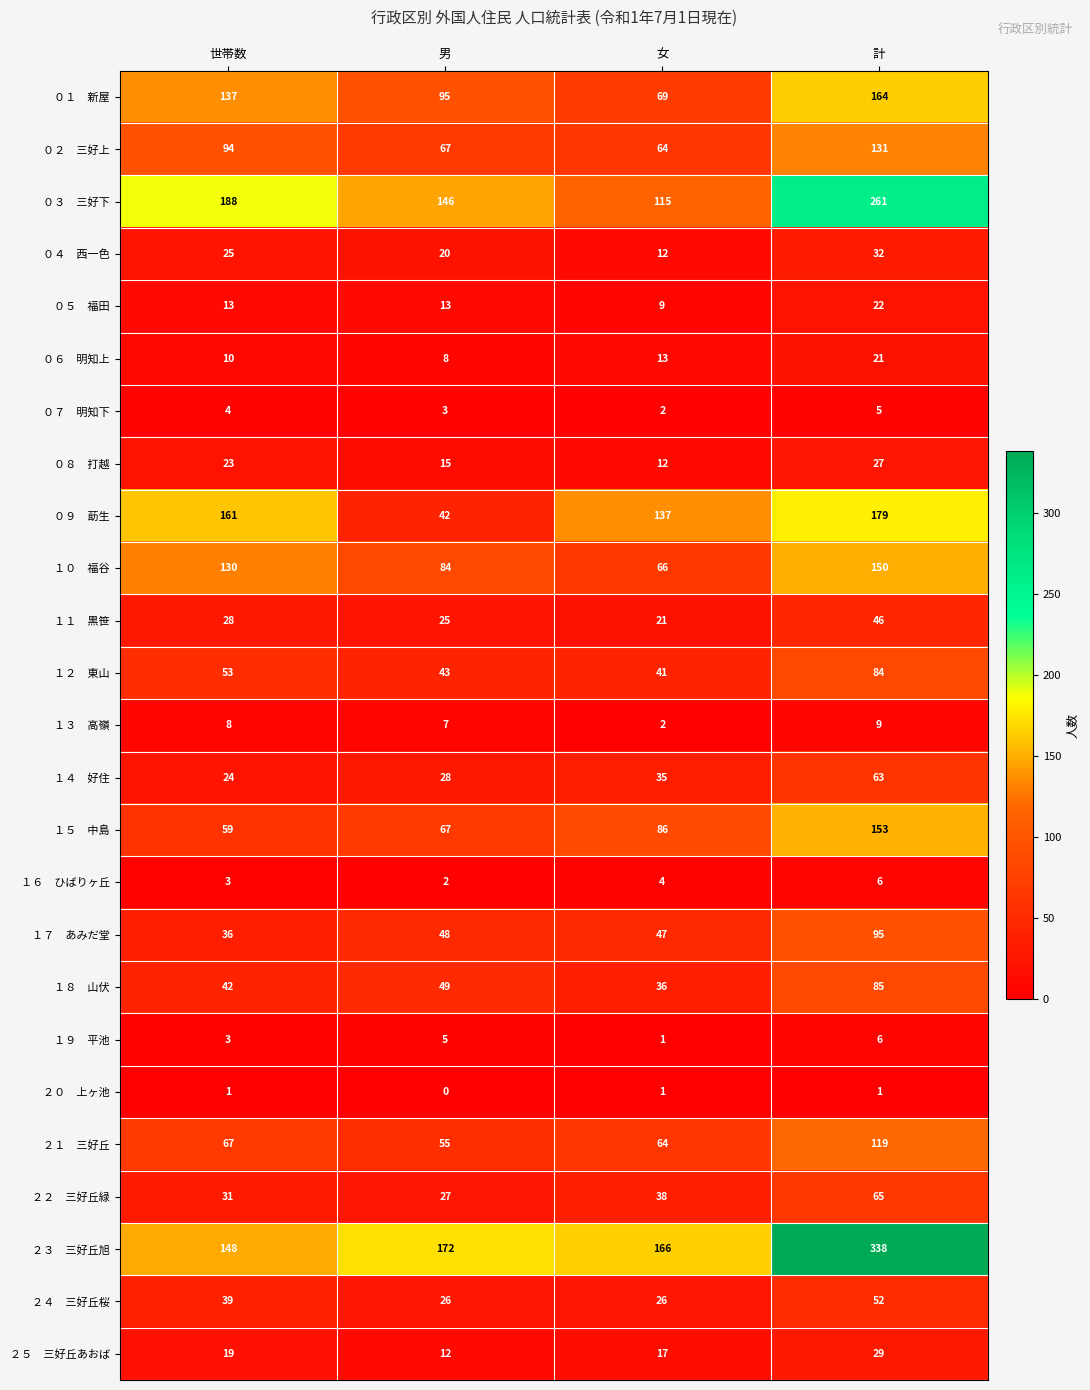

What is the maximum value shown in the chart?

338